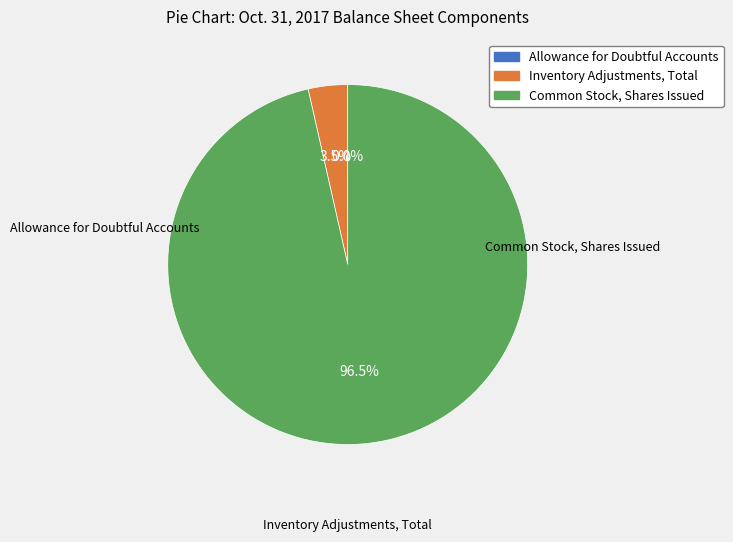

What percentage do Common Stock, Shares Issued and Inventory Adjustments, Total together represent?

100.0%